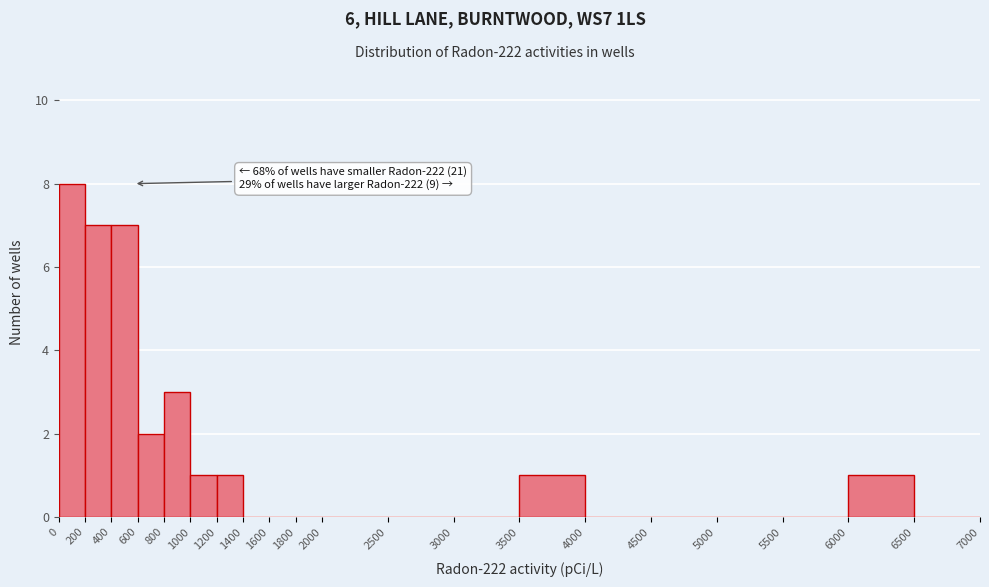

Over which range of the x-axis is the bar tallest?

0 to 200